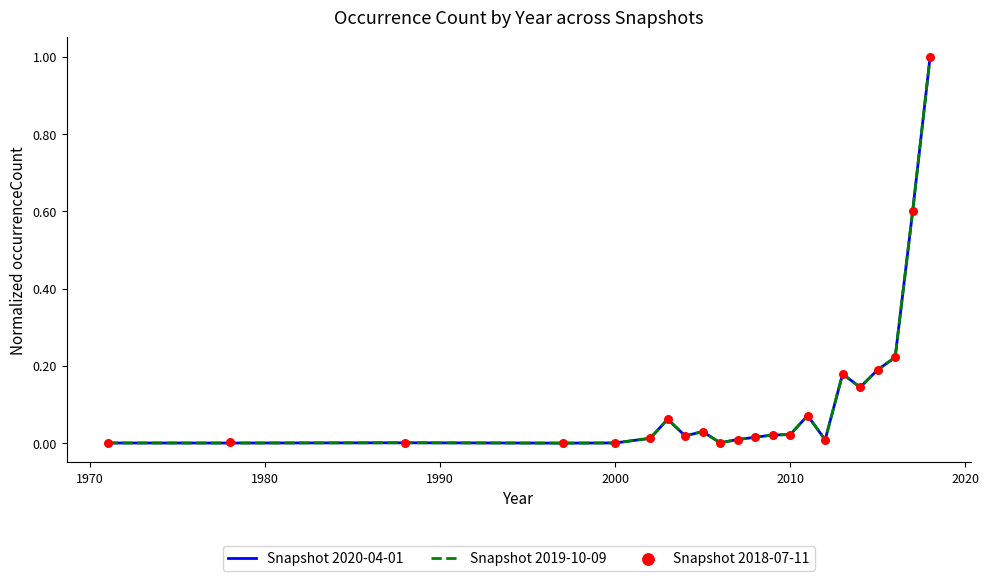

Which series contains the lowest Y value?

Snapshot 2020-04-01